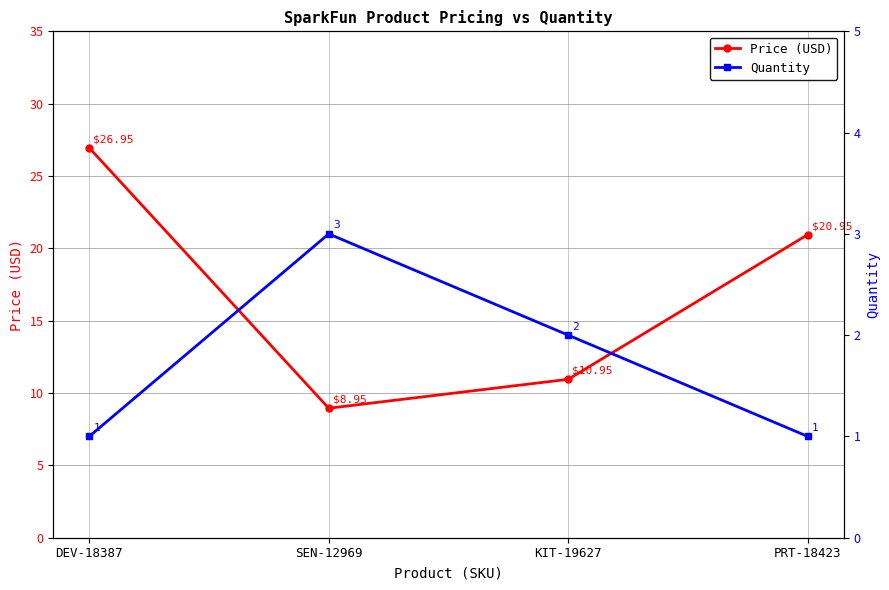

True or false: Price (USD) and Quantity cross at least once.

False